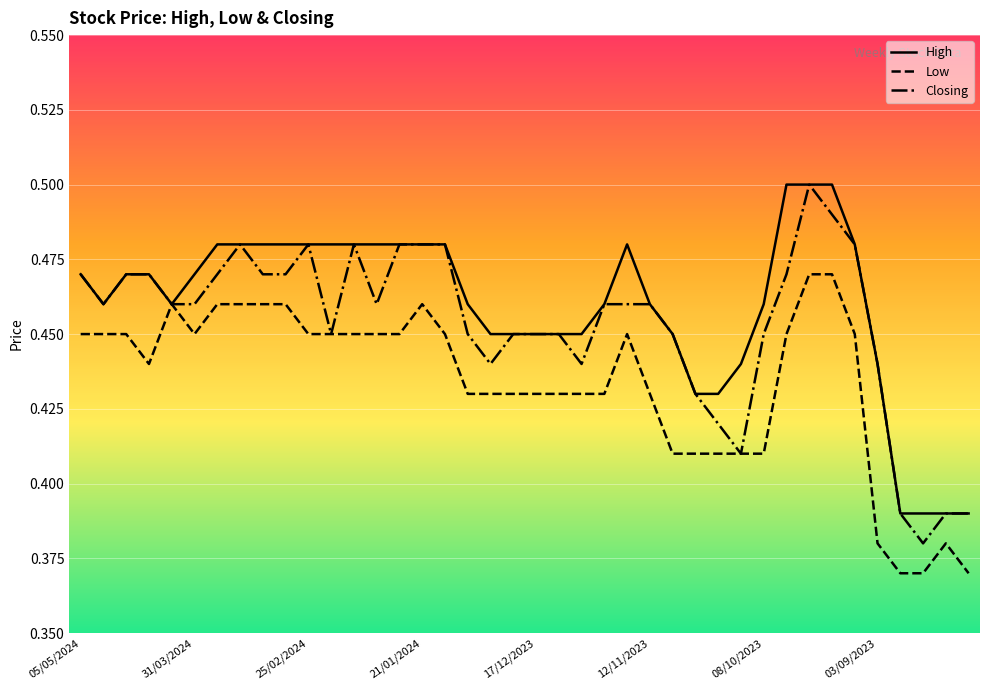

Rank the series by their average value, from lowest to highest.

Low, Closing, High